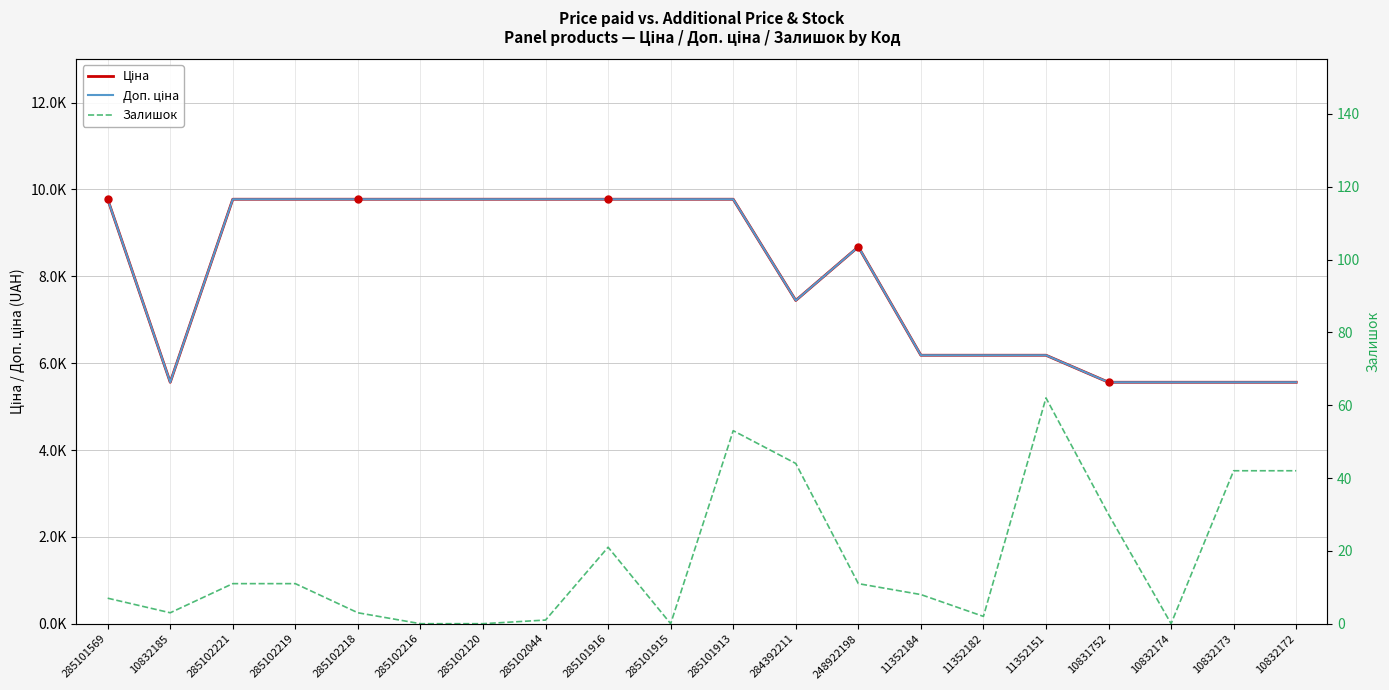

Where is Доп. ціна nearest to the value 7667?

284392211